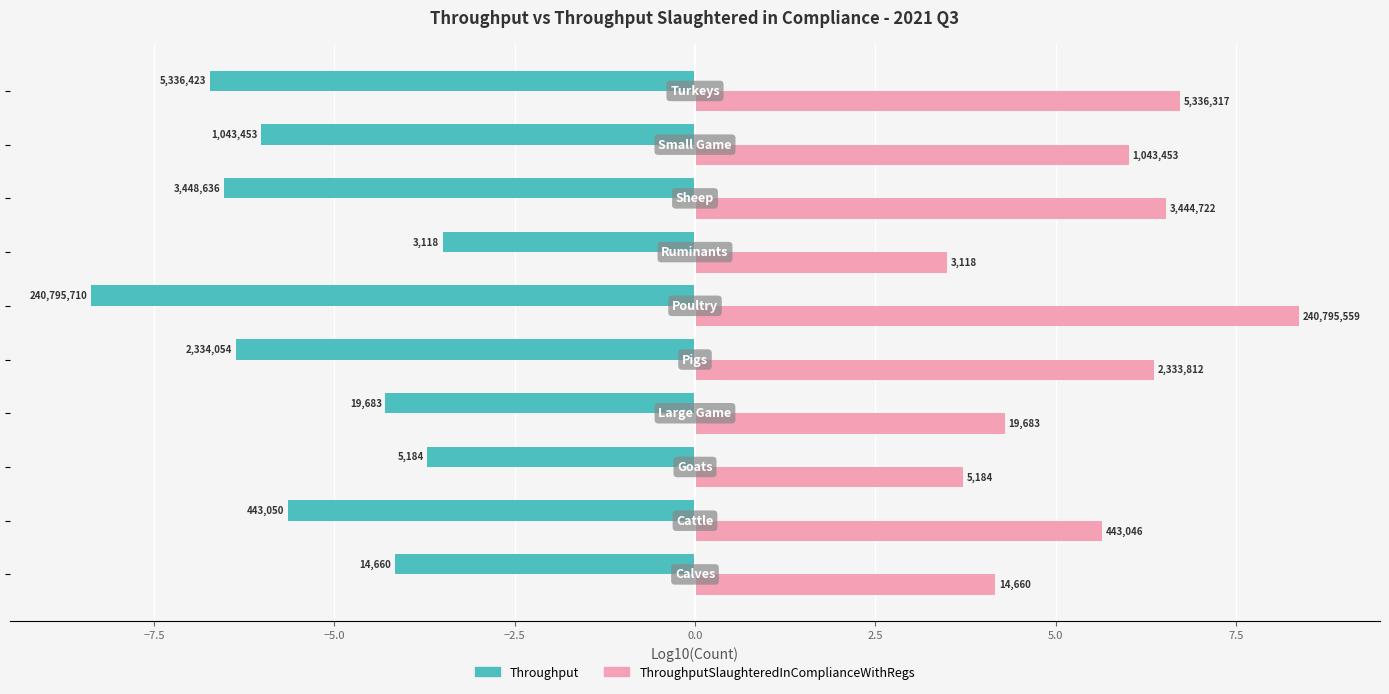

What are all the series names shown in the legend?

Throughput, ThroughputSlaughteredInComplianceWithRegs